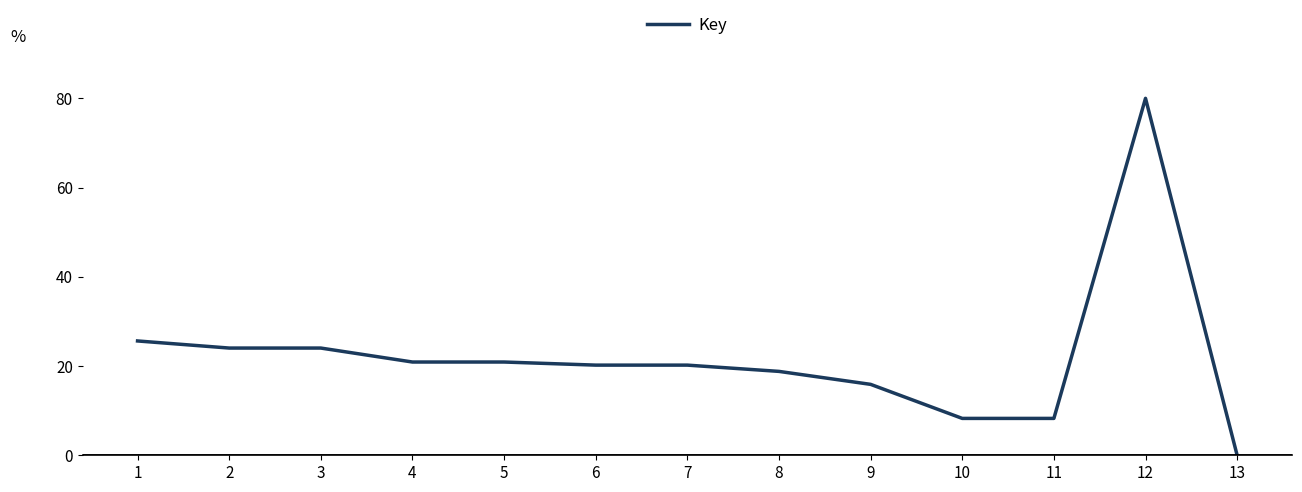

At which category does the chart reach its peak across all series?

12